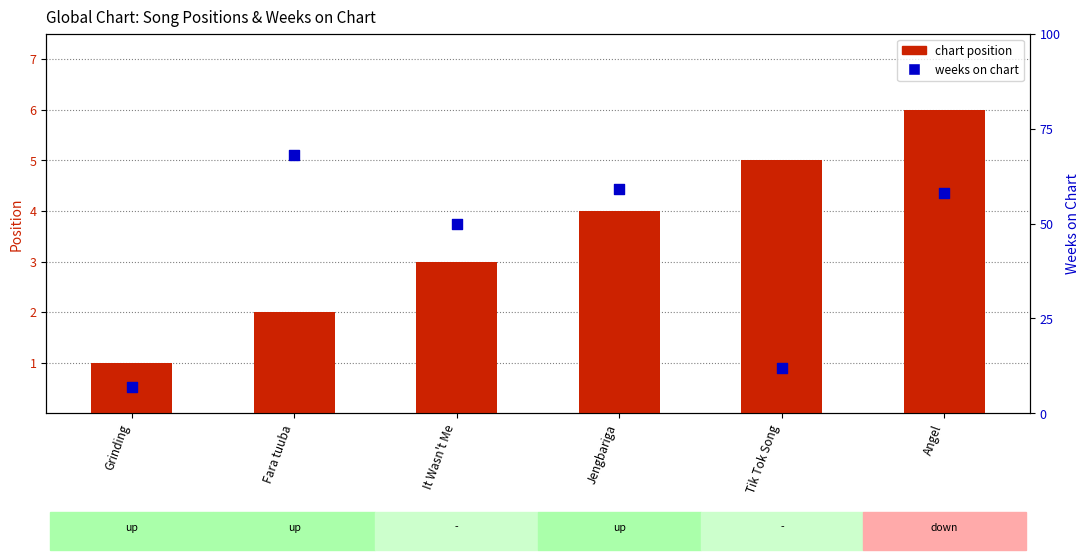

What is the total value across all series at Jengbariga?

63